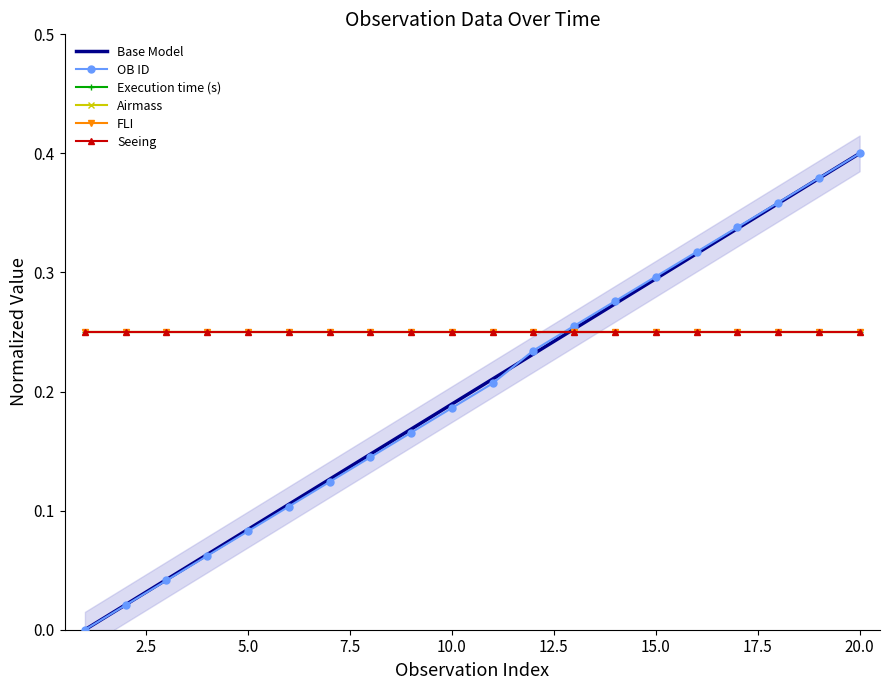

How many lines are shown in the chart?

6